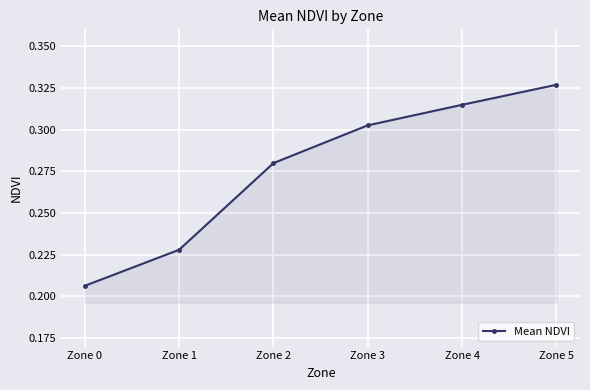

Rank the categories by value from highest to lowest.

Zone 5, Zone 4, Zone 3, Zone 2, Zone 1, Zone 0